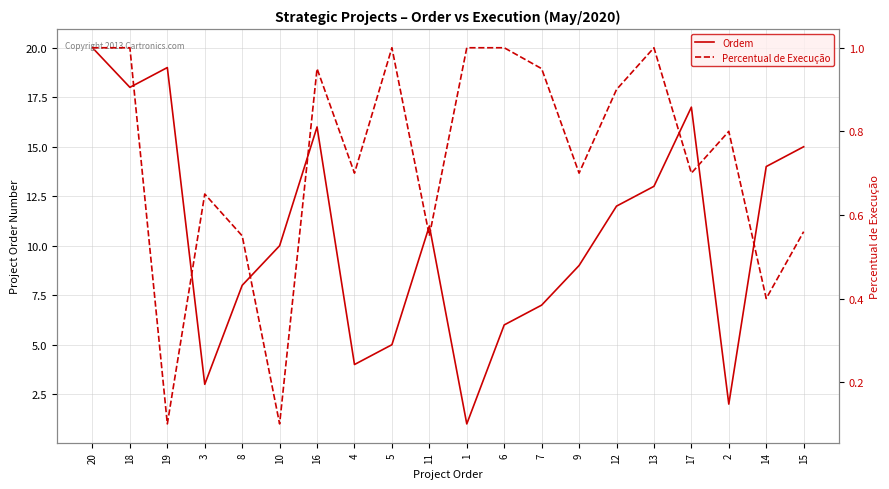

Rank the series by their maximum value, from highest to lowest.

Ordem, Percentual de Execução